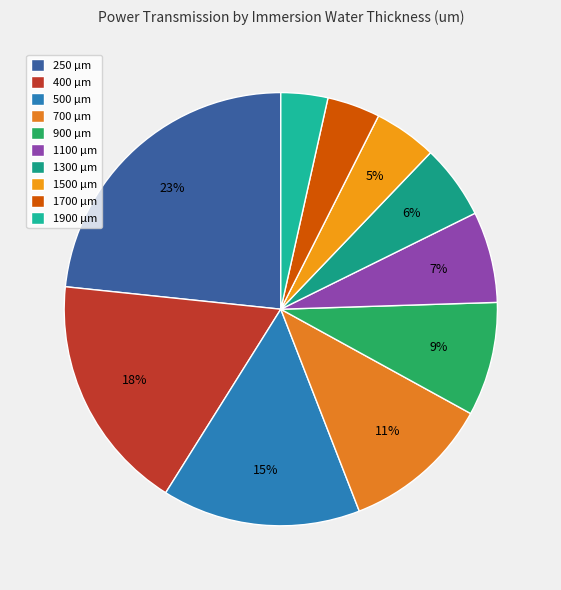

To the nearest percent, what is the average slice percentage?

10%